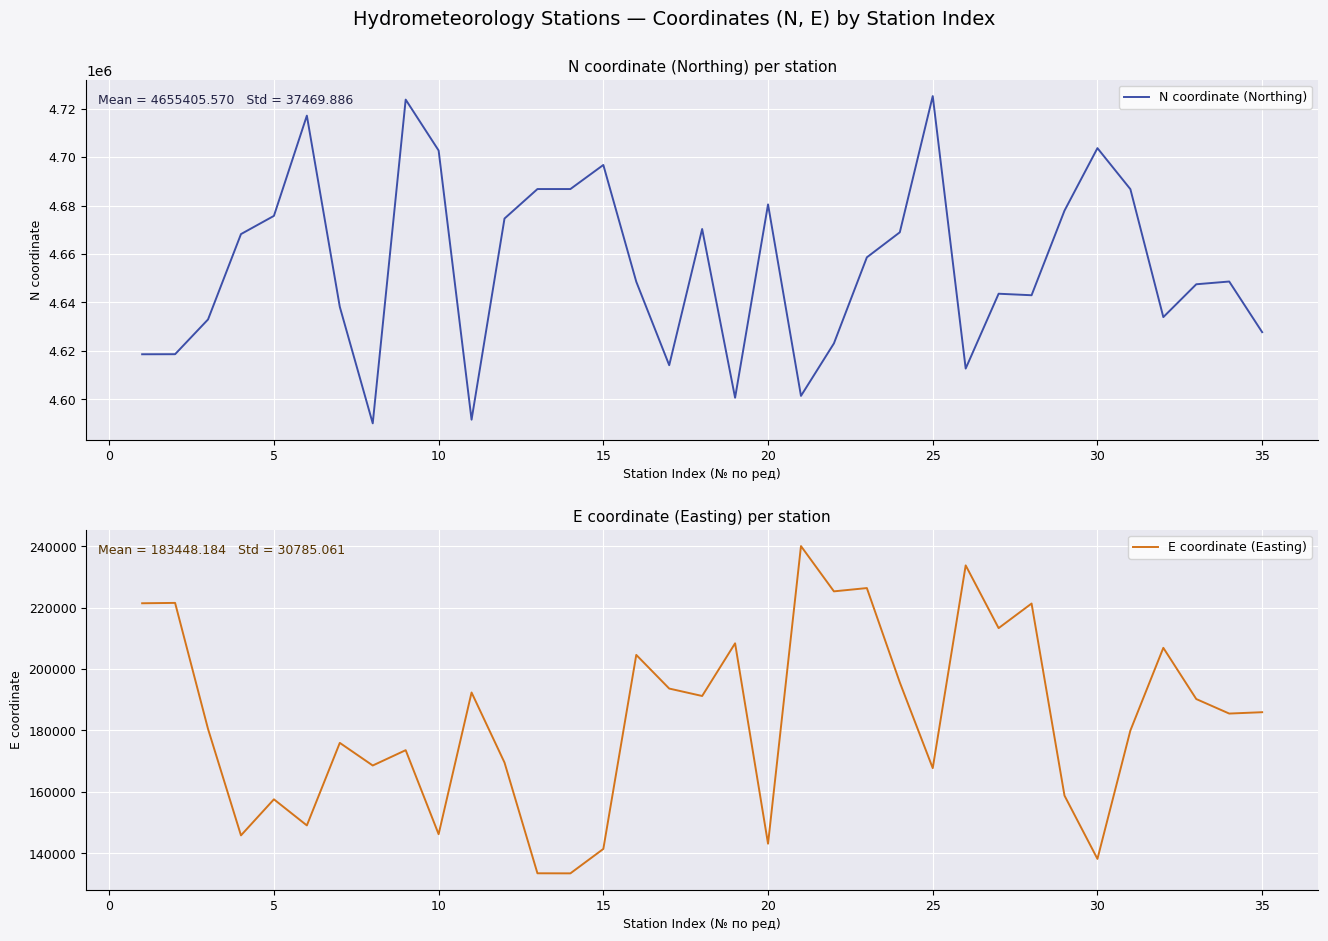

Which series has the largest range (max minus min)?

N coordinate (Northing)